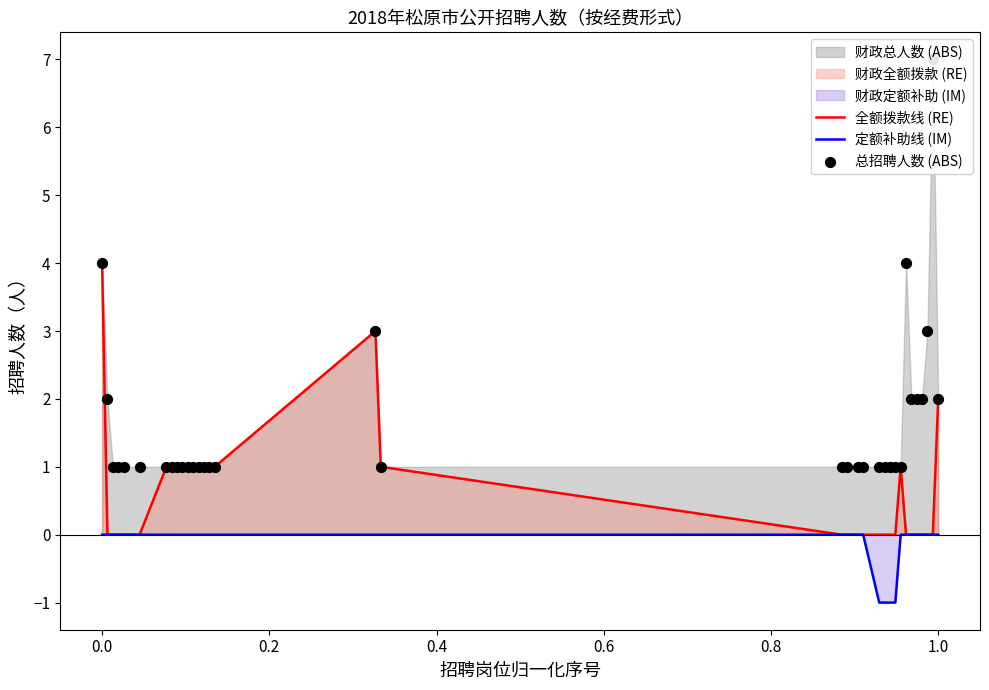

Which series reaches the minimum Y coordinate?

定额补助线 (IM)